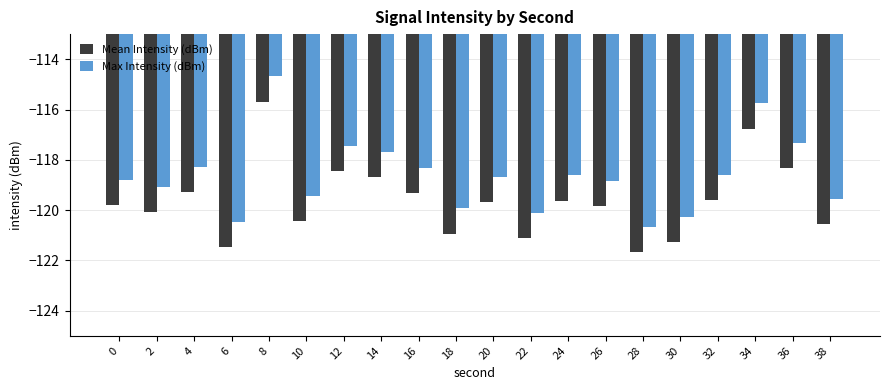

What is the difference between the second highest and minimum values in the Mean Intensity (dBm) series?

4.9